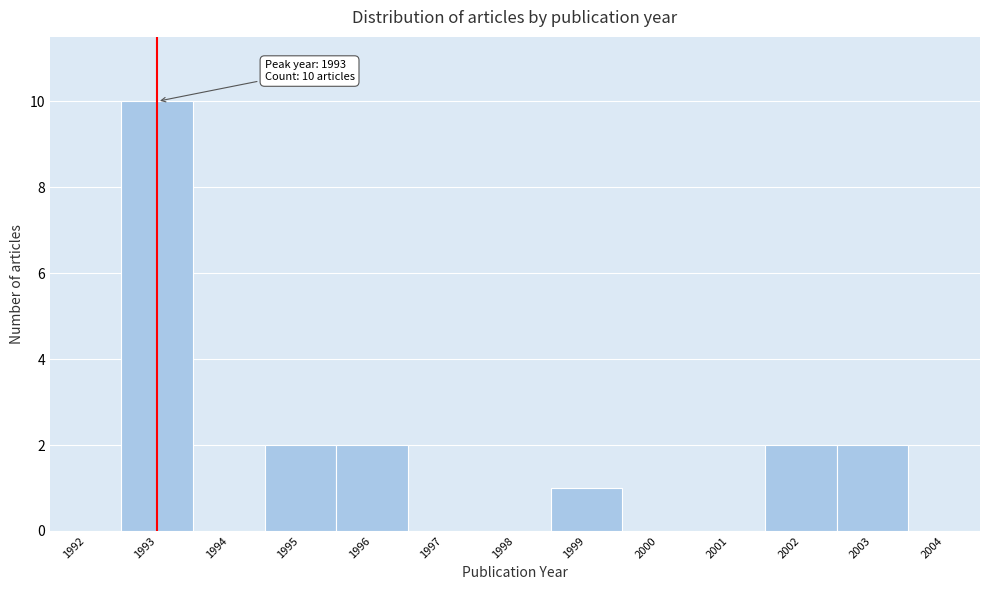

Reading left to right, what are all the values shown in this chart?

1992=0	1993=10	1994=0	1995=2	1996=2	1997=0	1998=0	1999=1	2000=0	2001=0	2002=2	2003=2	2004=0